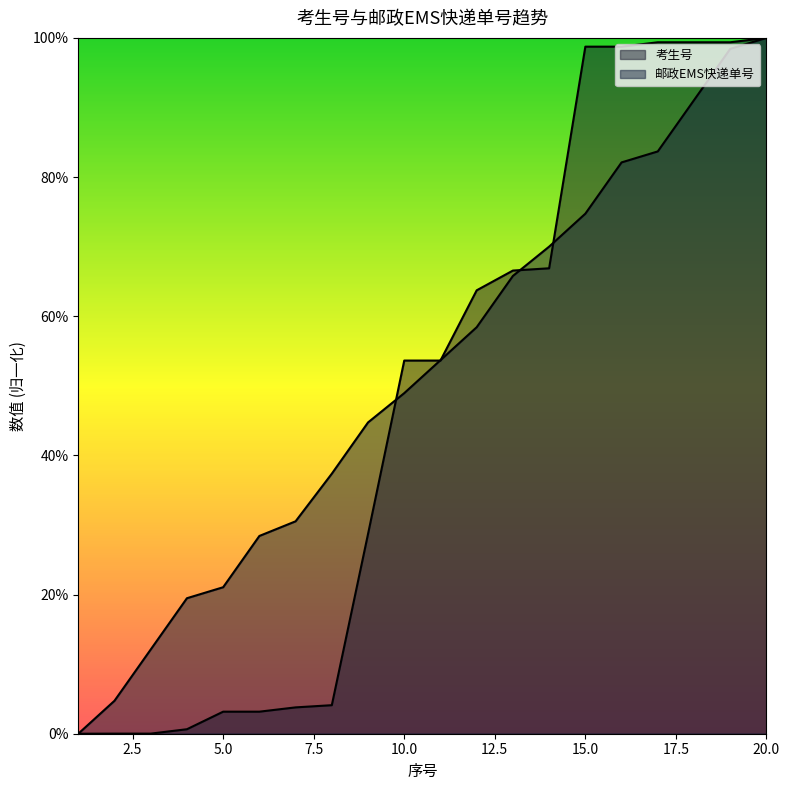

Where is 邮政EMS快递单号 nearest to the value 0?

1